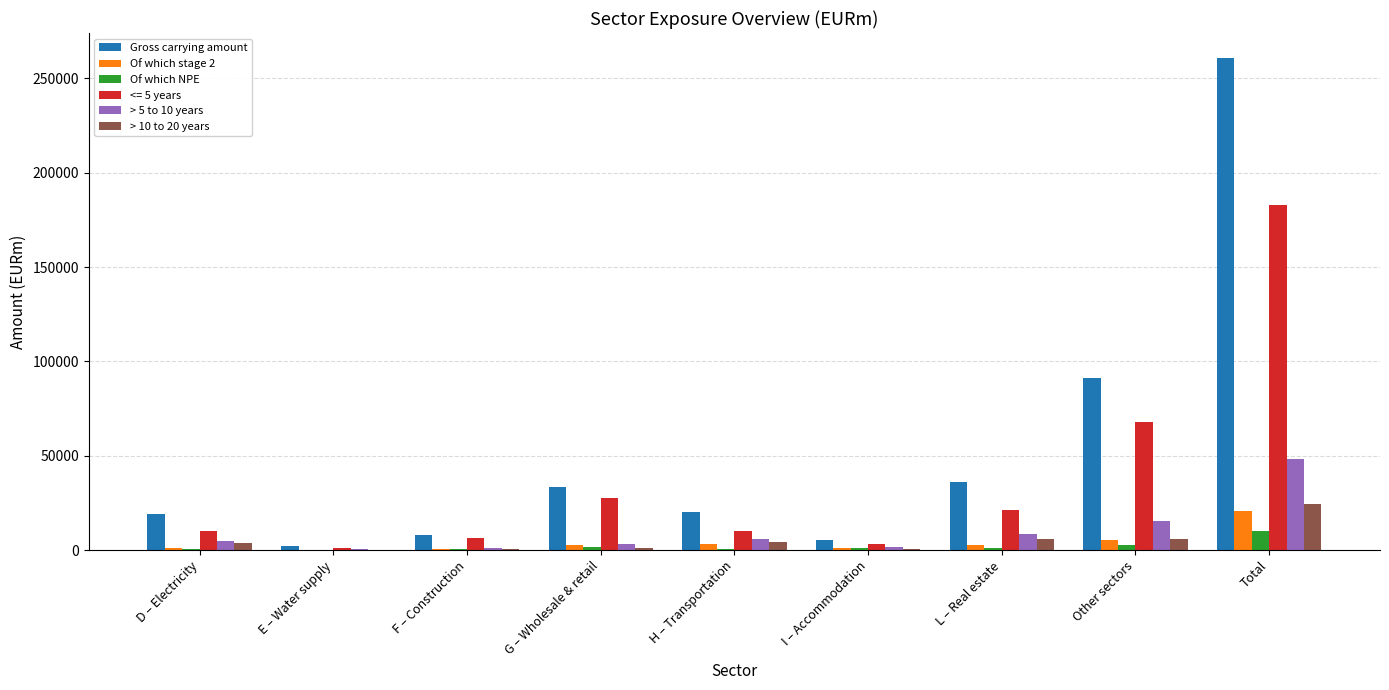

The Of which NPE series shows 10132 at Total. True or false?

True